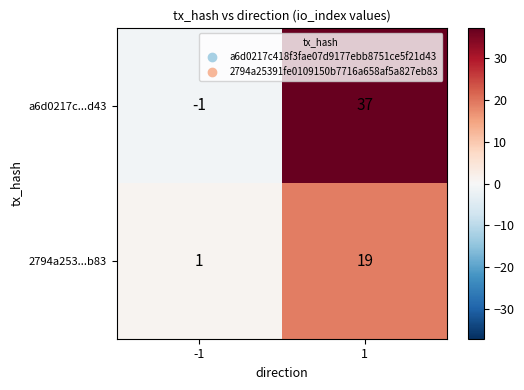

Reading left to right, what are all the values shown in this chart?

a6d0217c...d43: -1=-1	1=37
2794a253...b83: -1=1	1=19